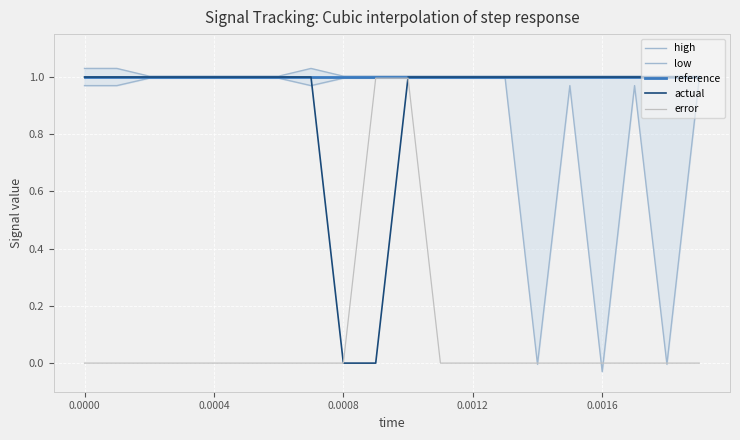

Is it true that actual equals 0.4 at 0.0000?

False